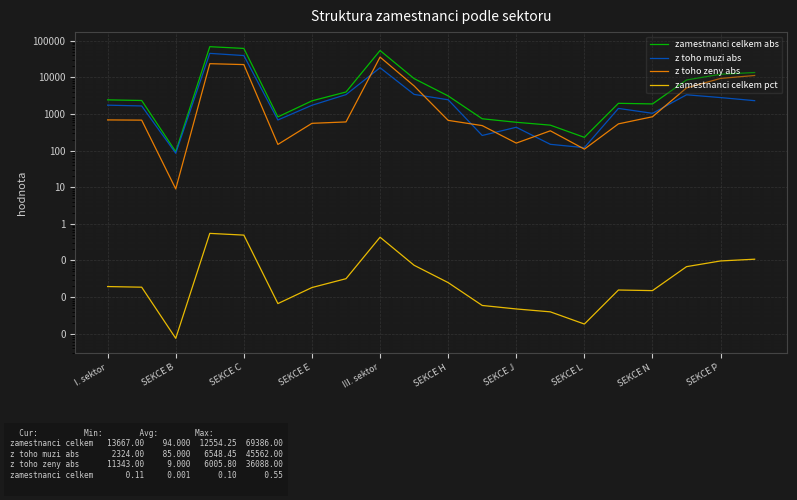

True or false: zamestnanci celkem abs and zamestnanci celkem pct cross at least once.

False